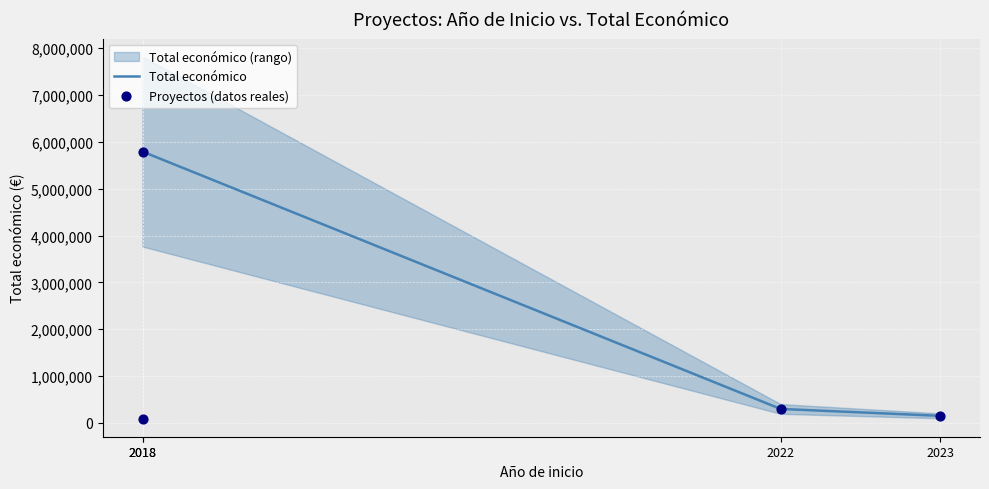

What is the maximum value for Total económico?

5792221.0